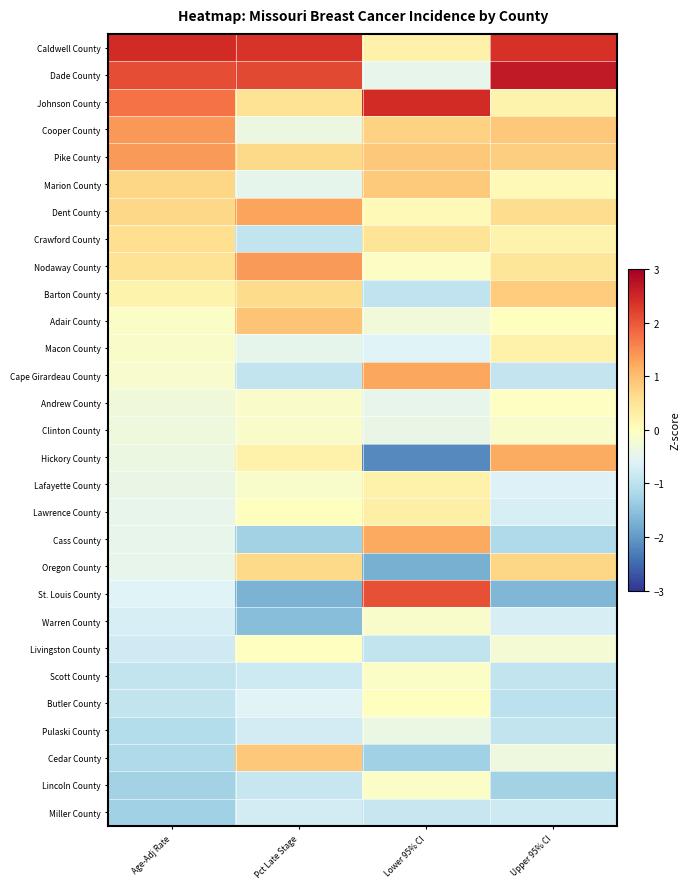

At which category is the sum across all series the highest?

Pct Late Stage